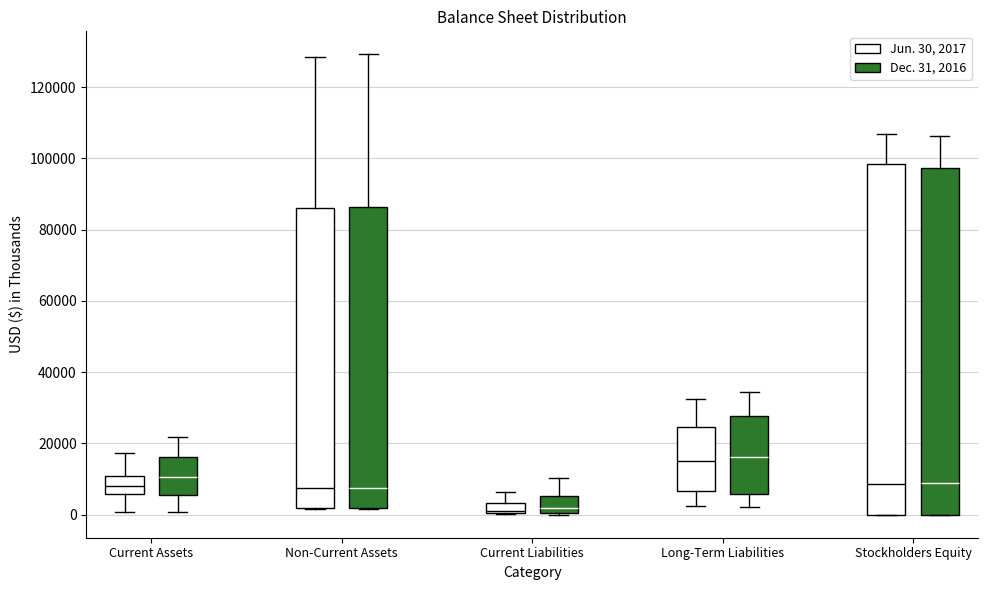

Where is the upper edge of the box for Current Assets (Dec. 31, 2016) on the y-axis? The values are not printed on the chart, so give them approximately, as read against the axis.

16000